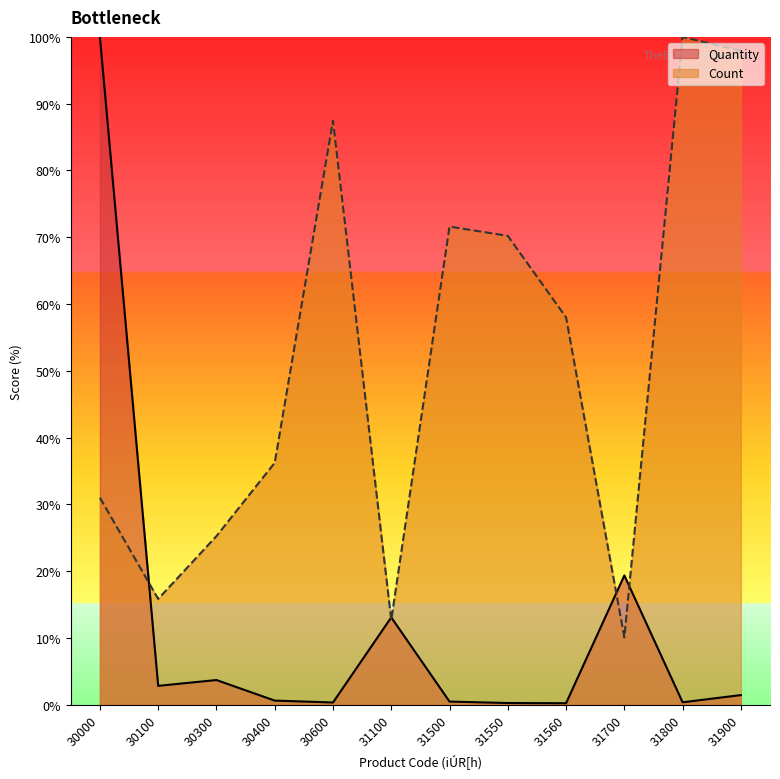

Which series changed the most between 30000 and 30300?

Quantity